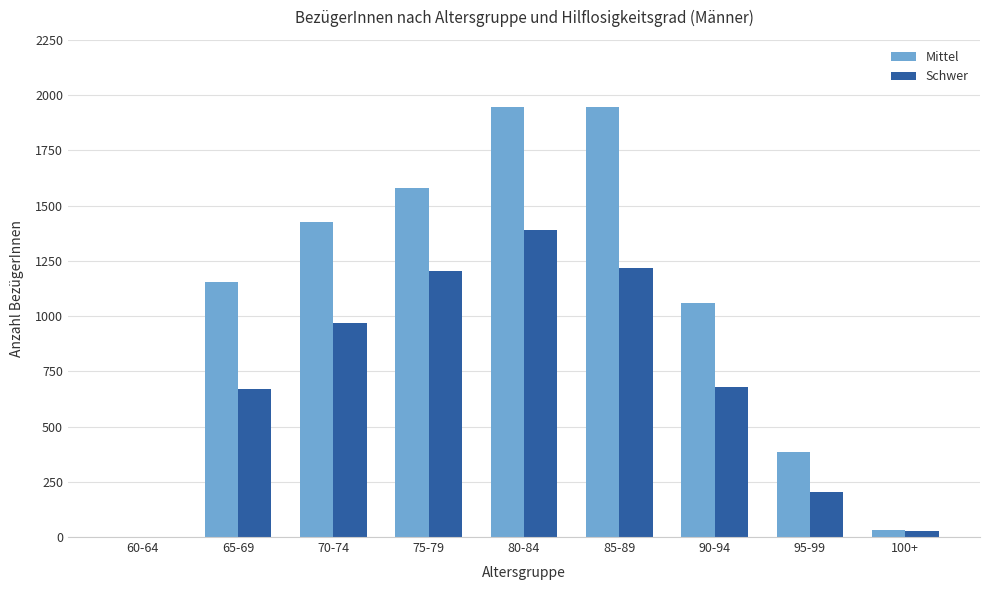

What is the maximum value for Mittel?

1946